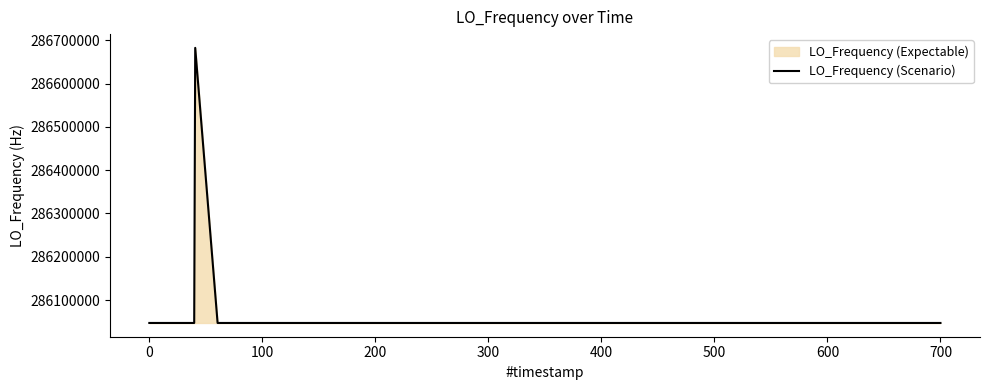

What is the difference between the maximum and minimum values?

635709.7